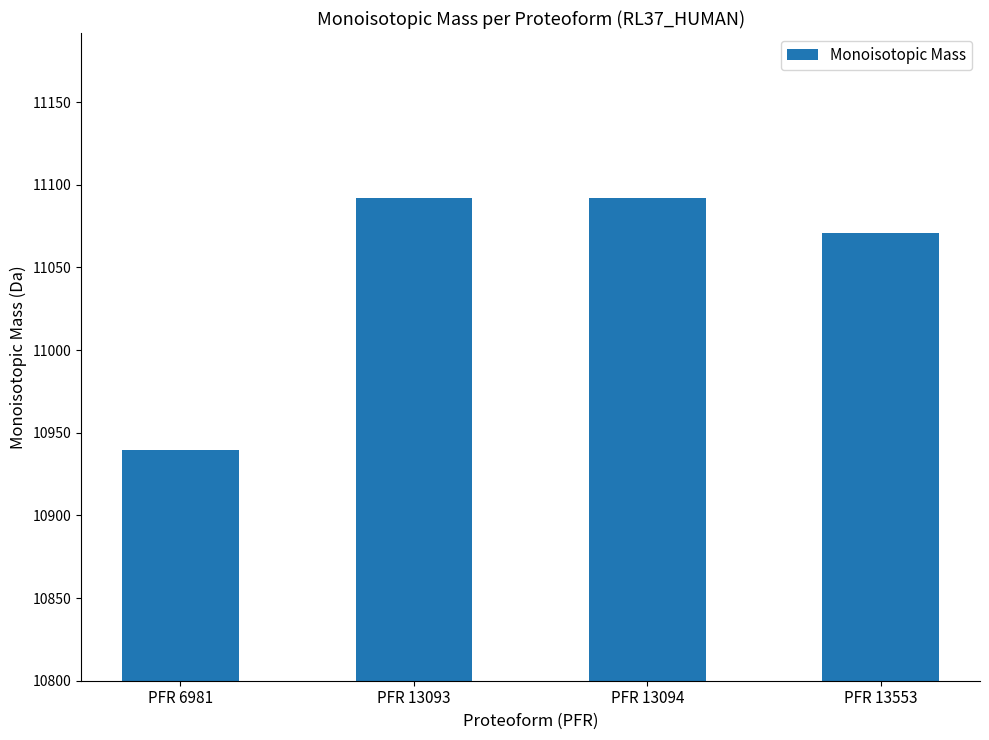

Reading left to right, what are all the values shown in this chart?

PFR 6981=10939.8	PFR 13093=11091.8	PFR 13094=11091.8	PFR 13553=11070.9